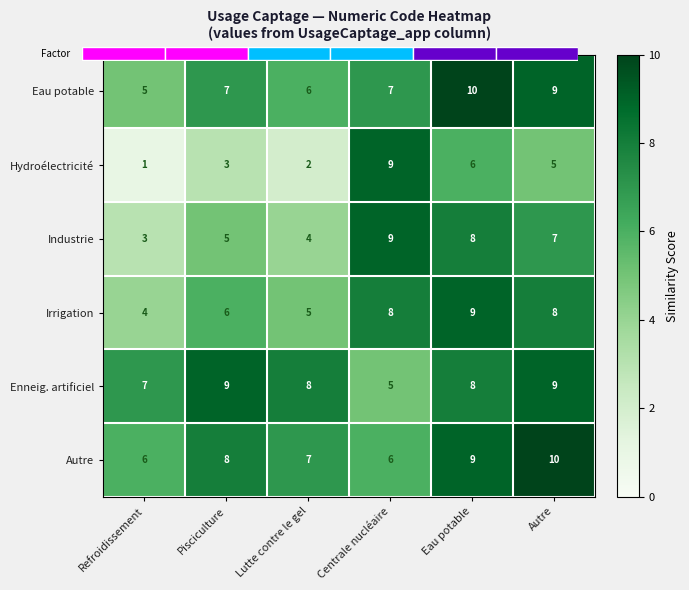

Read the Irrigation value at Centrale nucléaire.

8